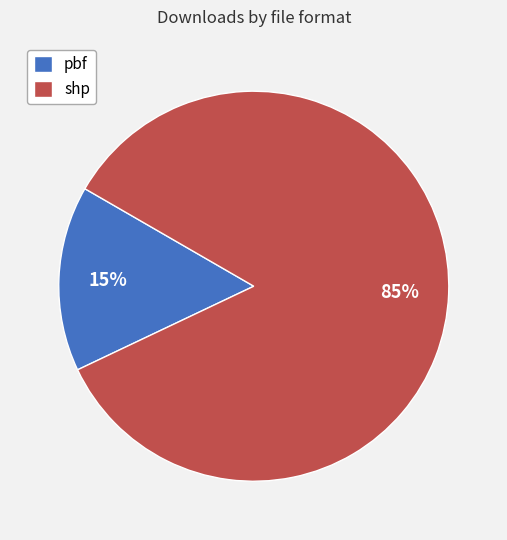

Is the sum of pbf and shp greater than half?

Yes